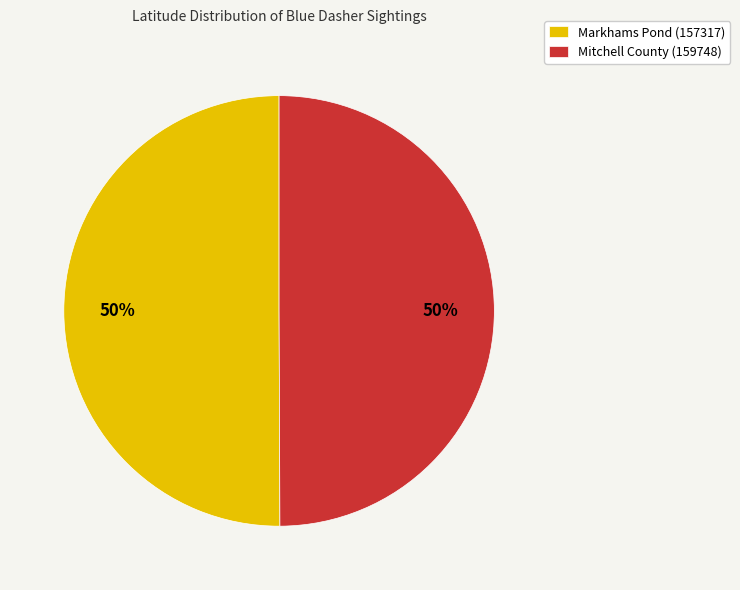

True or false: Mitchell County (159748) accounts for 61% of the total.

False